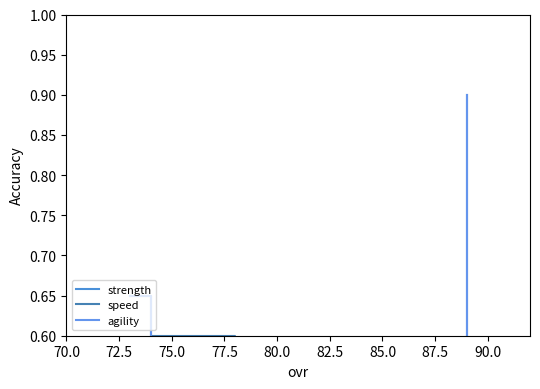

What is the label of the 4th point from the left?

77.5